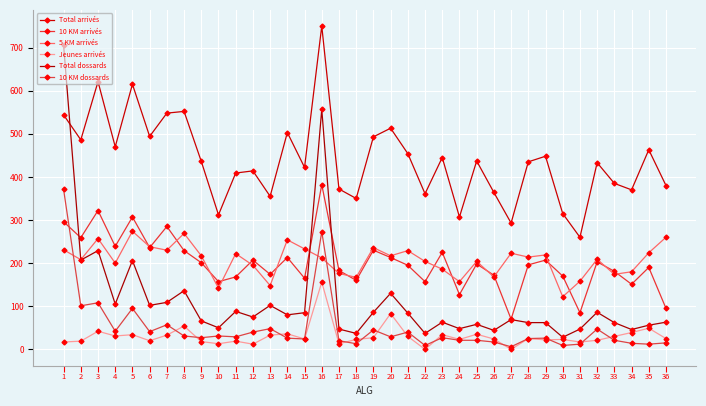

Is the value of 5 KM arrivés at 6 greater than the value of Total arrivés at 4?

No